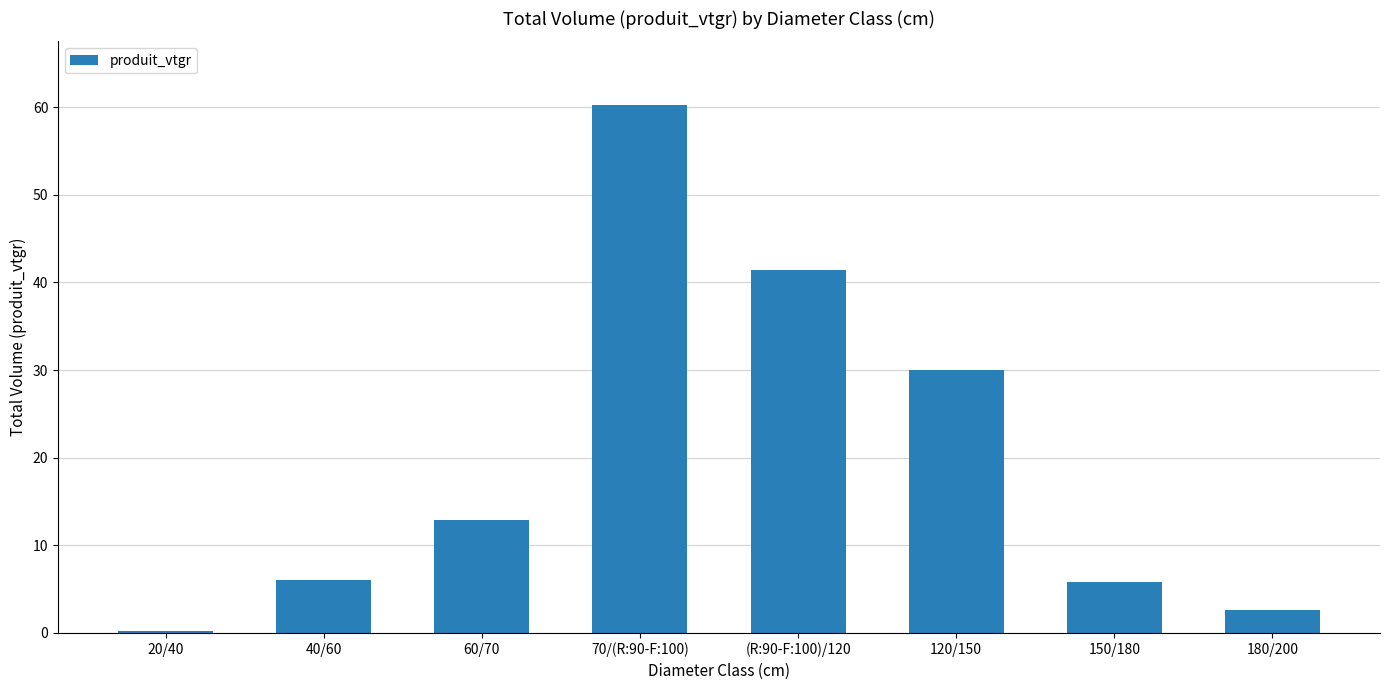

How many data points are less than 12?

4